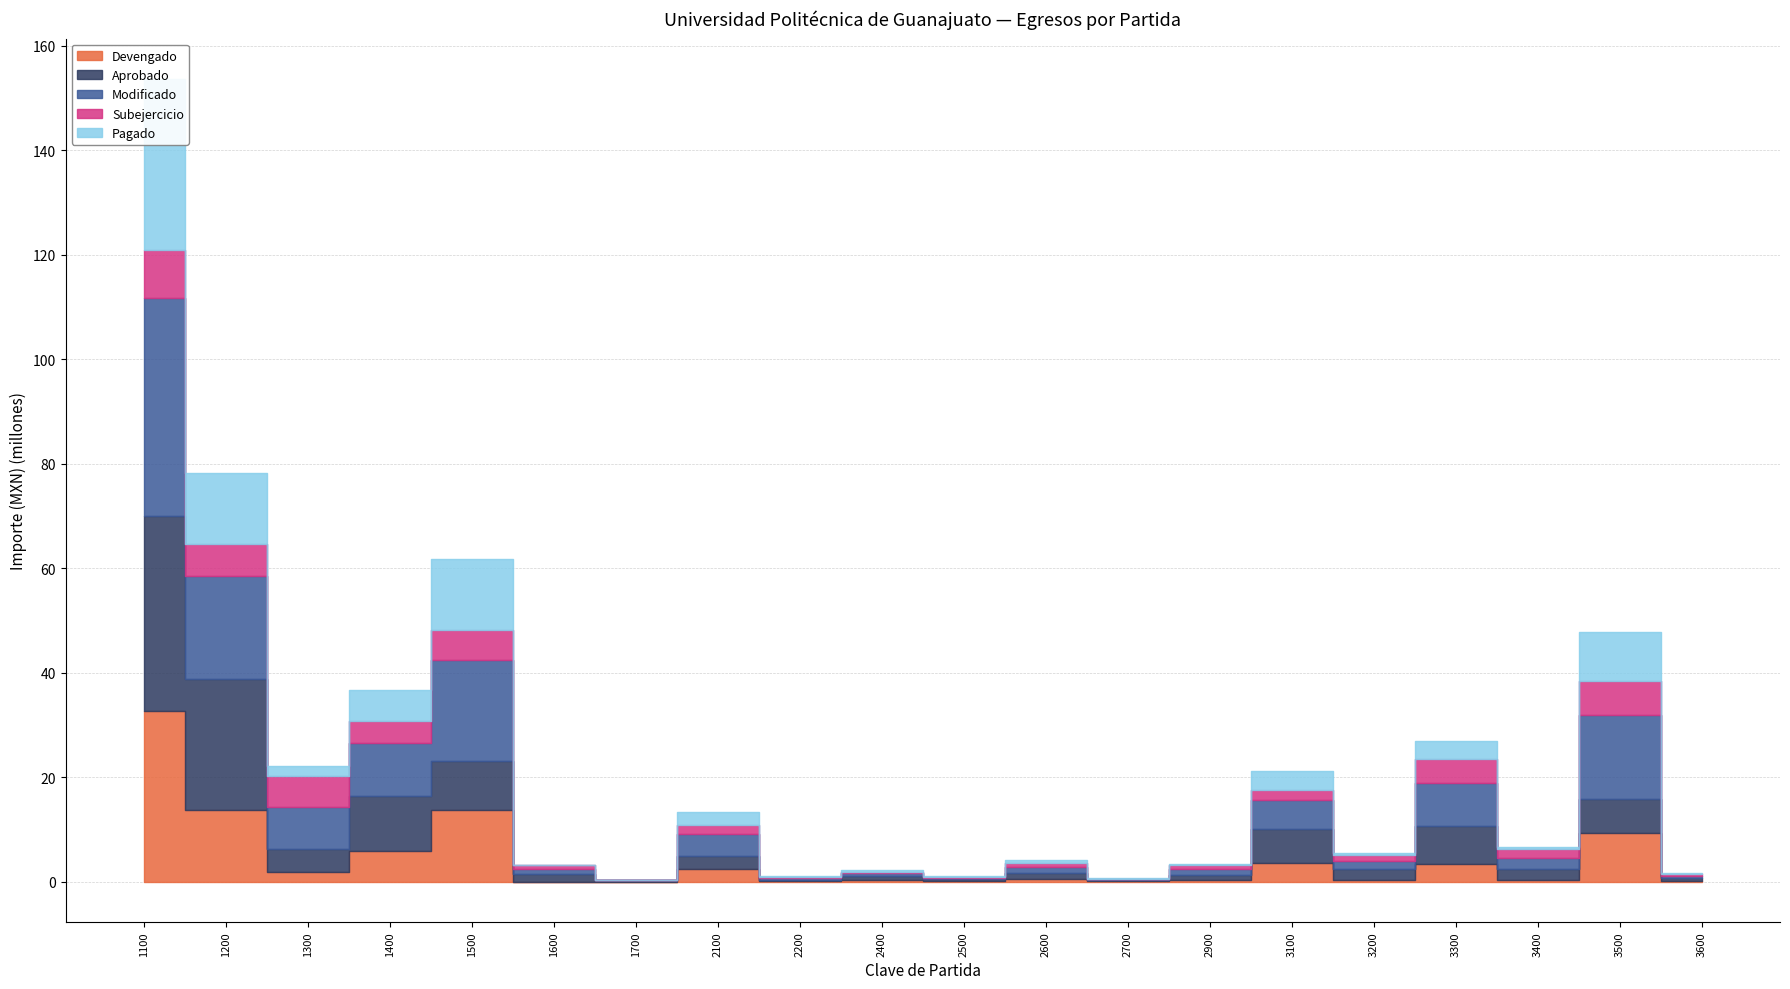

Rank the series by their maximum value, from lowest to highest.

Subejercicio, Devengado, Pagado, Aprobado, Modificado